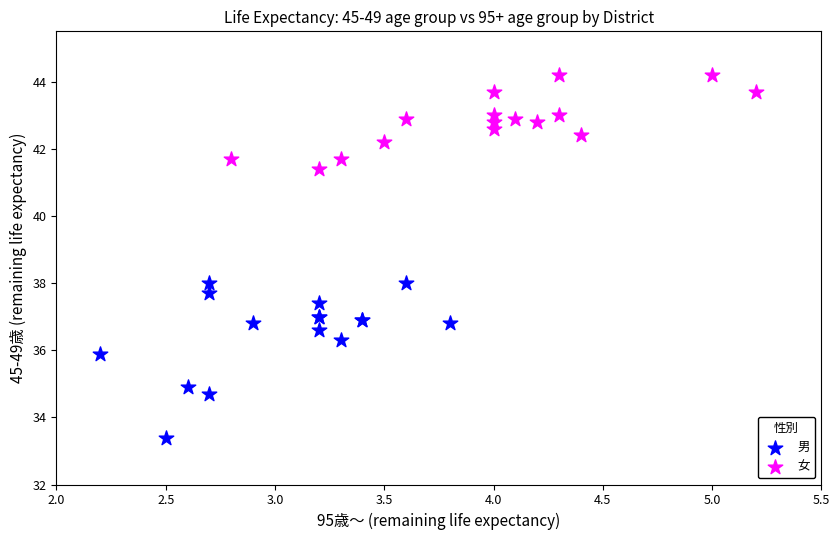

Which series reaches the maximum Y coordinate?

女